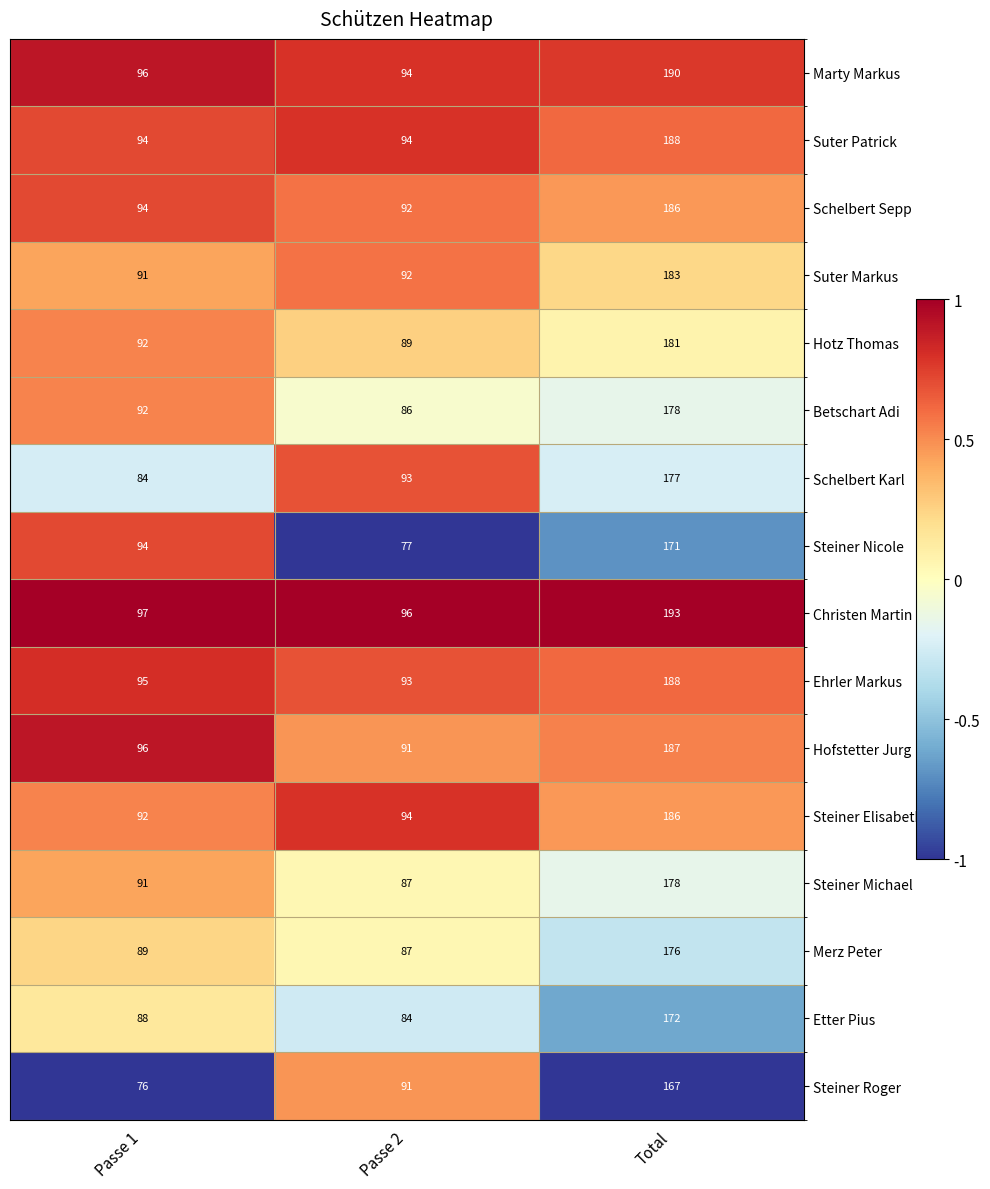

How many values in the Steiner Nicole series are below 94?

1